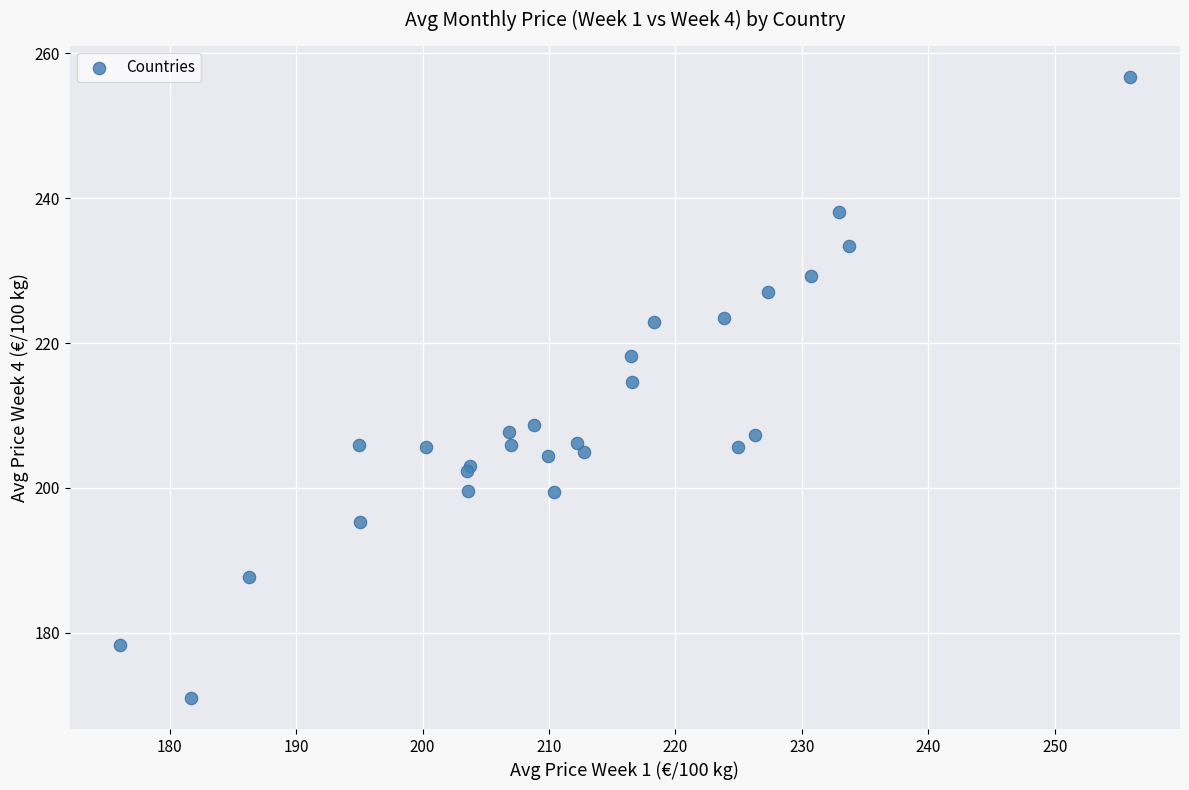

What Y value in the scatter plot is closest to 213?

214.7